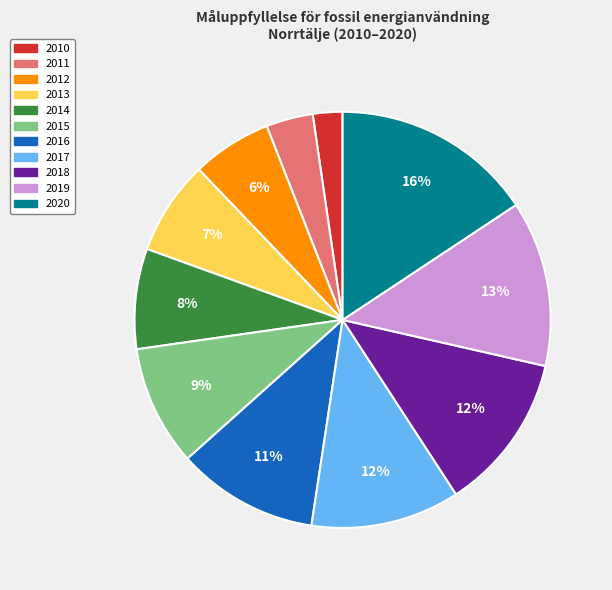

The 2011 slice represents 4% of the pie. True or false?

True